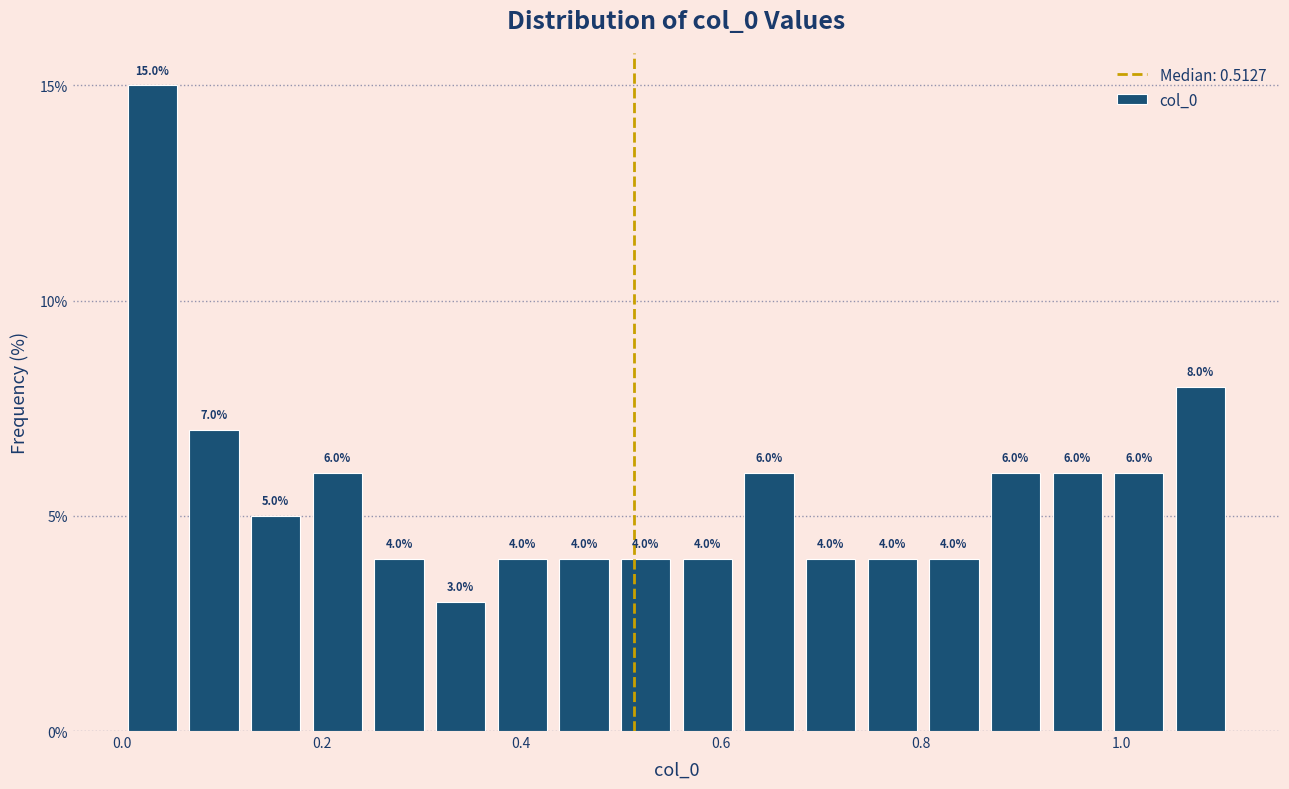

Around what value on the x-axis is the tallest bar? Give the approximate position of its centre, as read against the axis.

0.04